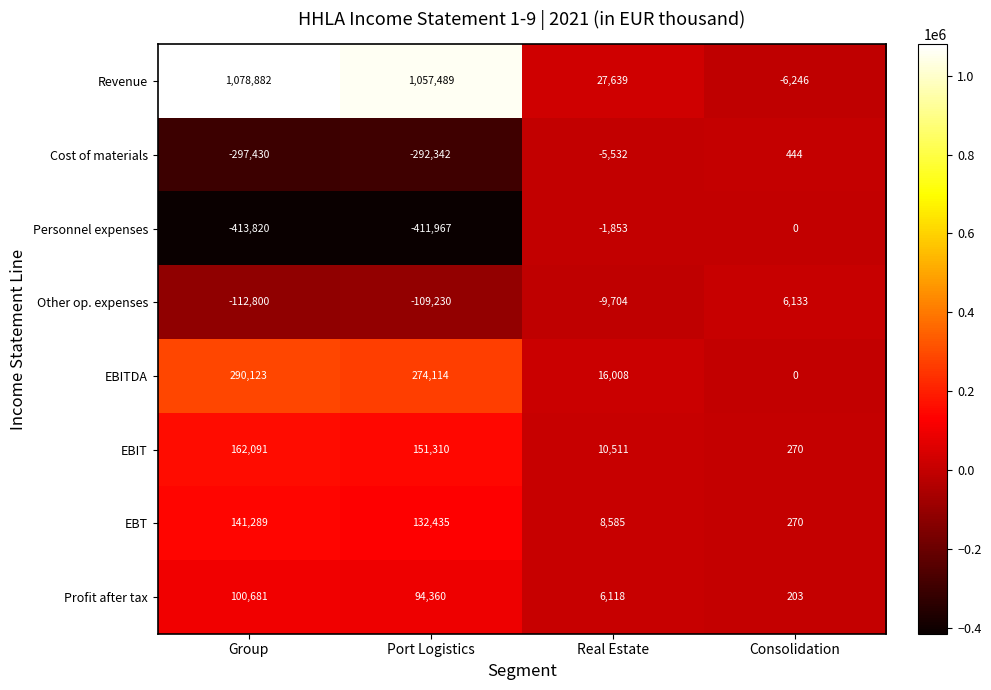

List the labels in order of Other op. expenses value, largest first.

Consolidation, Real Estate, Port Logistics, Group